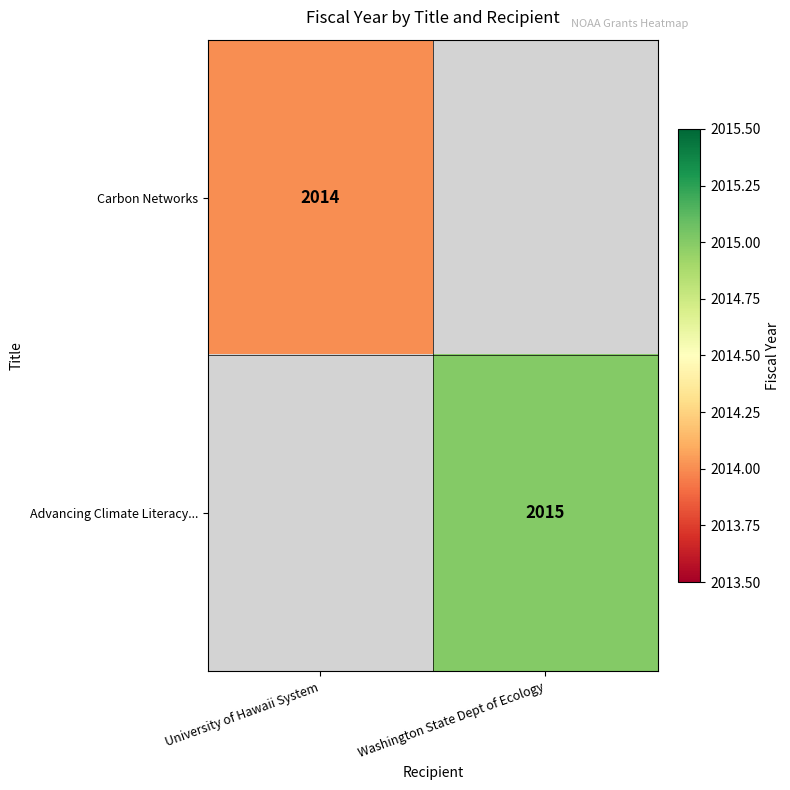

Count the number of categories in the chart.

2